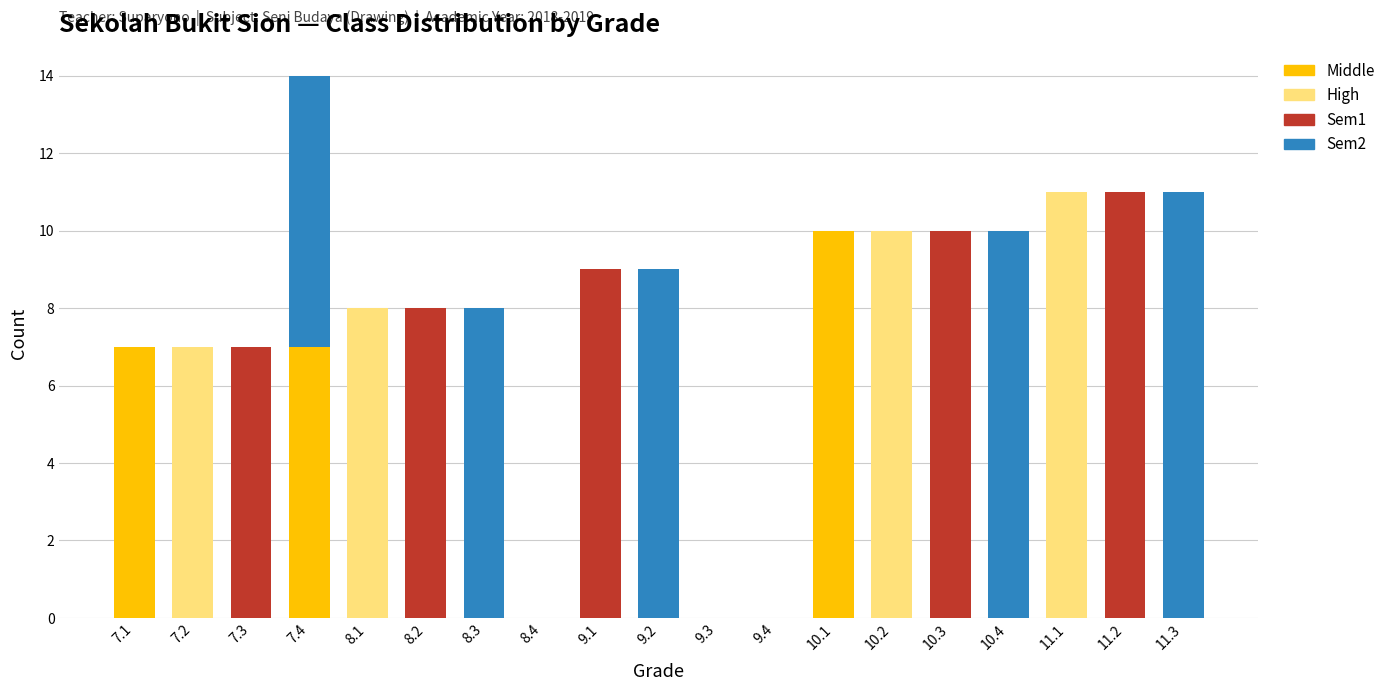

What is the total value across all series at 10.4?

10